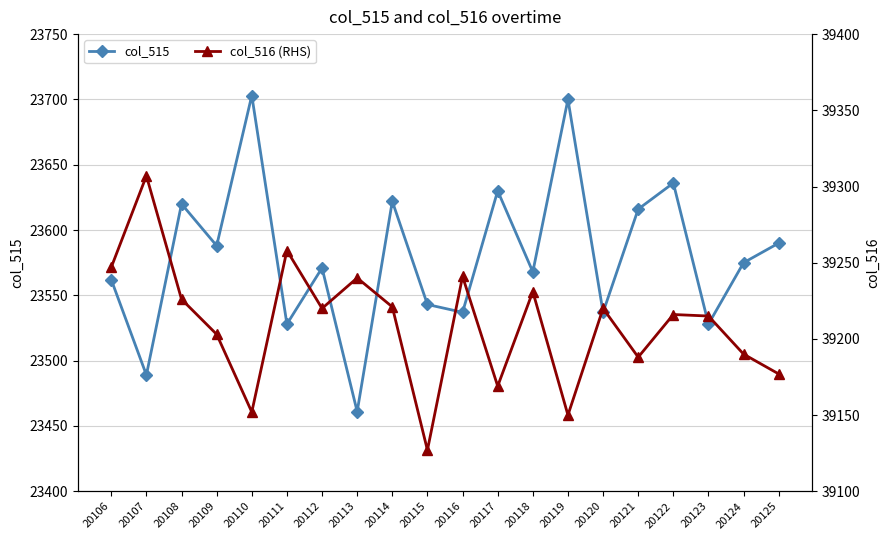

What is the difference between the highest and lowest values at 20119?

15450